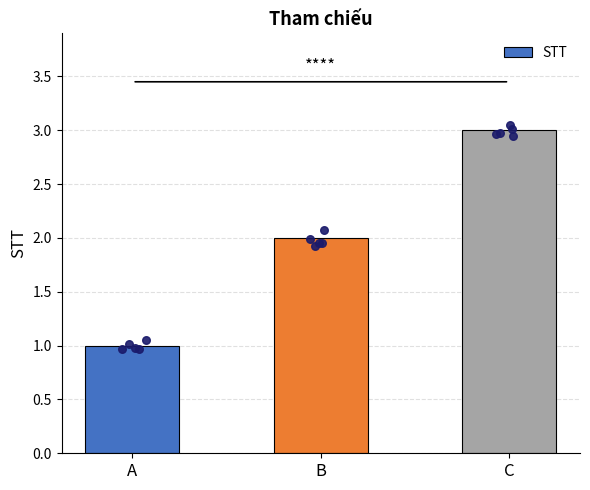

What is the change in value from A to C?

+2